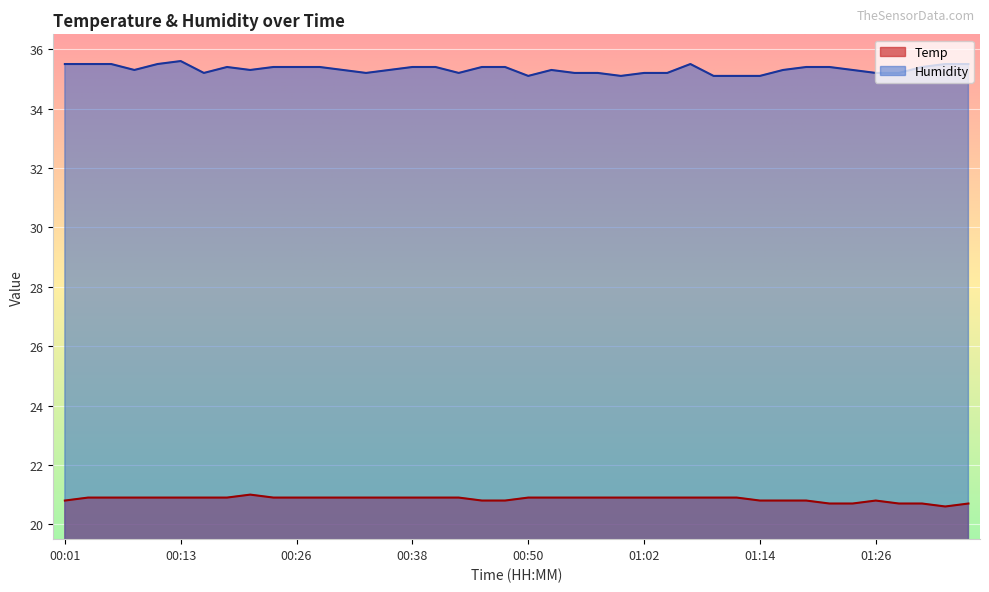

Reading left to right, what are all the values shown in this chart?

Temp: 00:01=20.8	00:04=20.9	00:06=20.9	00:08=20.9	00:11=20.9	00:13=20.9	00:16=20.9	00:18=20.9	00:21=21.0	00:23=20.9	00:26=20.9	00:28=20.9	00:30=20.9	00:33=20.9	00:35=20.9	00:38=20.9	00:40=20.9	00:43=20.9	00:45=20.8	00:47=20.8	00:50=20.9	00:52=20.9	00:55=20.9	00:57=20.9	01:00=20.9	01:02=20.9	01:04=20.9	01:07=20.9	01:09=20.9	01:12=20.9	01:14=20.8	01:17=20.8	01:19=20.8	01:21=20.7	01:24=20.7	01:26=20.8	01:29=20.7	01:31=20.7	01:34=20.6	01:36=20.7
Humidity: 00:01=35.5	00:04=35.5	00:06=35.5	00:08=35.3	00:11=35.5	00:13=35.6	00:16=35.2	00:18=35.4	00:21=35.3	00:23=35.4	00:26=35.4	00:28=35.4	00:30=35.3	00:33=35.2	00:35=35.3	00:38=35.4	00:40=35.4	00:43=35.2	00:45=35.4	00:47=35.4	00:50=35.1	00:52=35.3	00:55=35.2	00:57=35.2	01:00=35.1	01:02=35.2	01:04=35.2	01:07=35.5	01:09=35.1	01:12=35.1	01:14=35.1	01:17=35.3	01:19=35.4	01:21=35.4	01:24=35.3	01:26=35.2	01:29=35.2	01:31=35.4	01:34=35.5	01:36=35.5